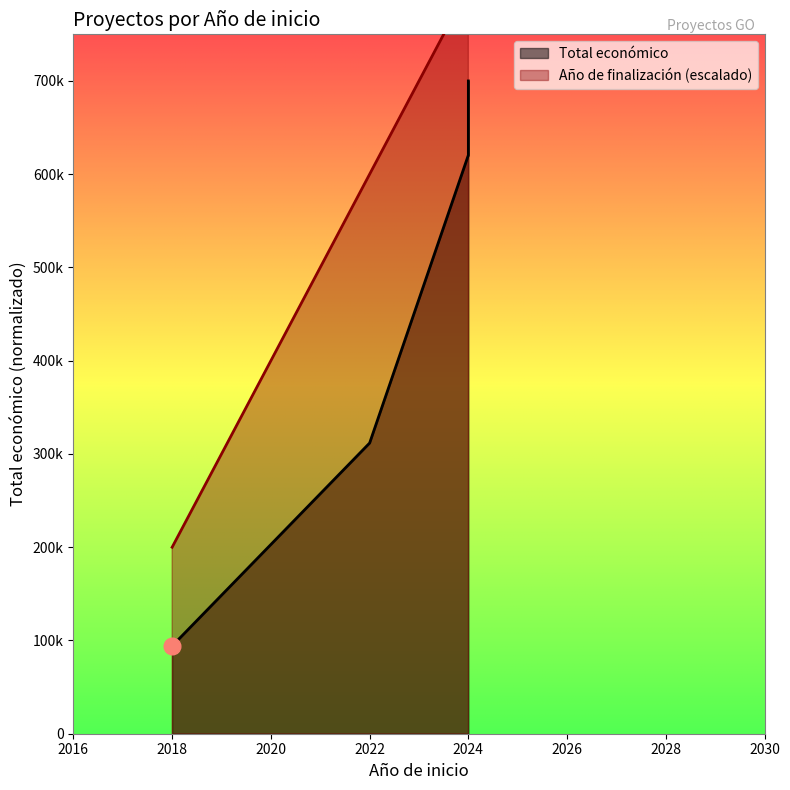

True or false: Año de finalización and Total económico intersect in this chart.

False